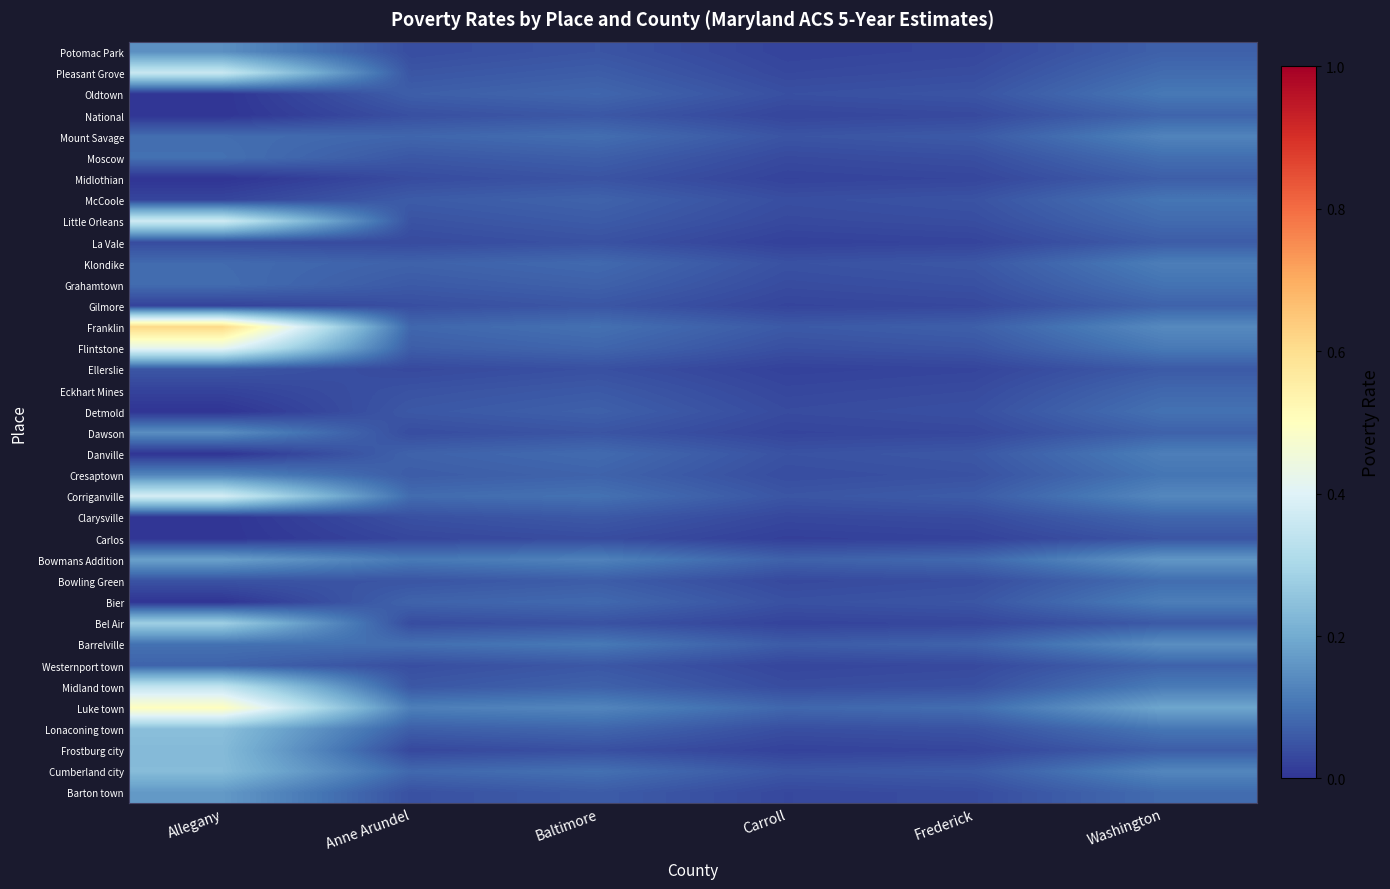

Between Carroll and Allegany, which is larger?

Allegany